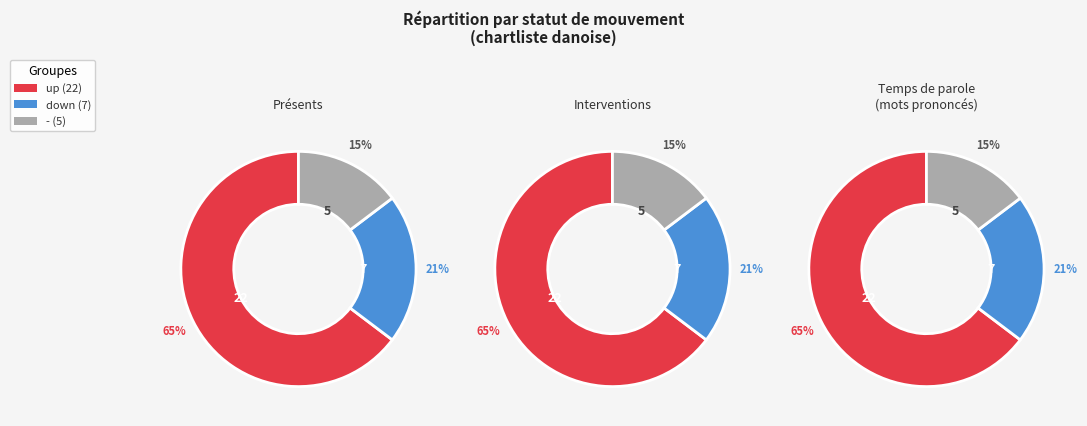

What is the largest slice in the pie chart?

up